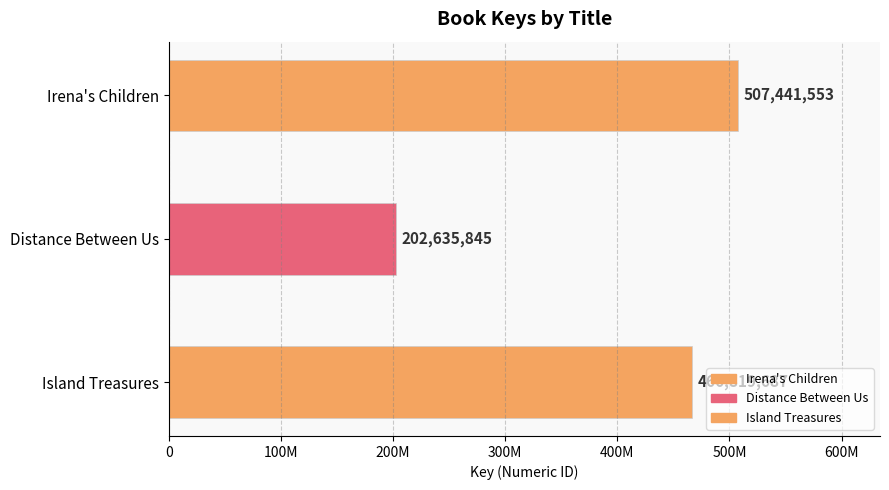

What is the average value?

392299028